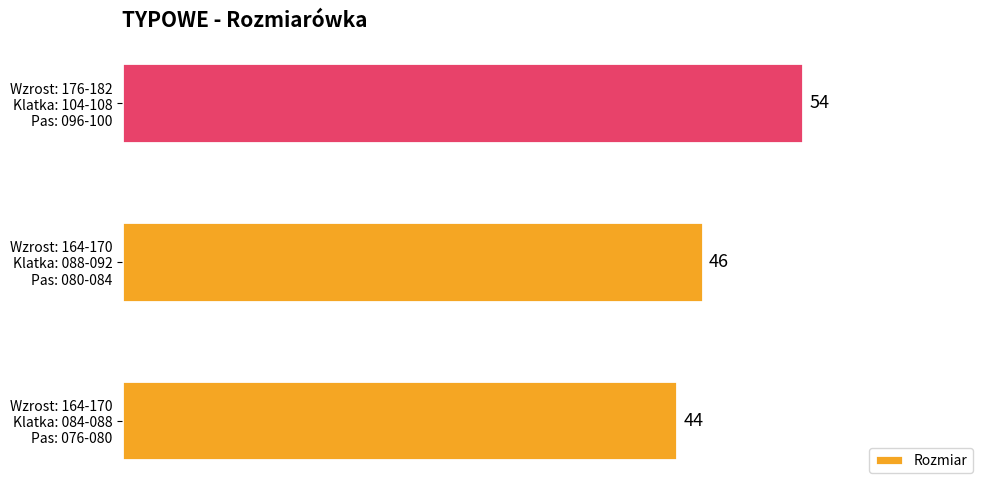

What is the average value?

48